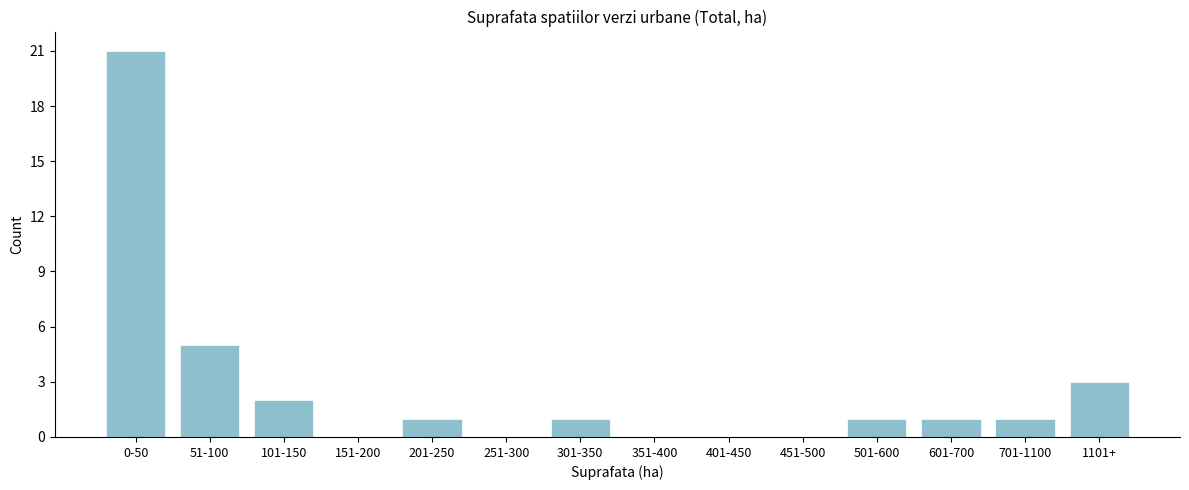

Reading left to right, list all the values displayed in this chart.

0-50=21	51-100=5	101-150=2	151-200=0	201-250=1	251-300=0	301-350=1	351-400=0	401-450=0	451-500=0	501-600=1	601-700=1	701-1100=1	1101+=3